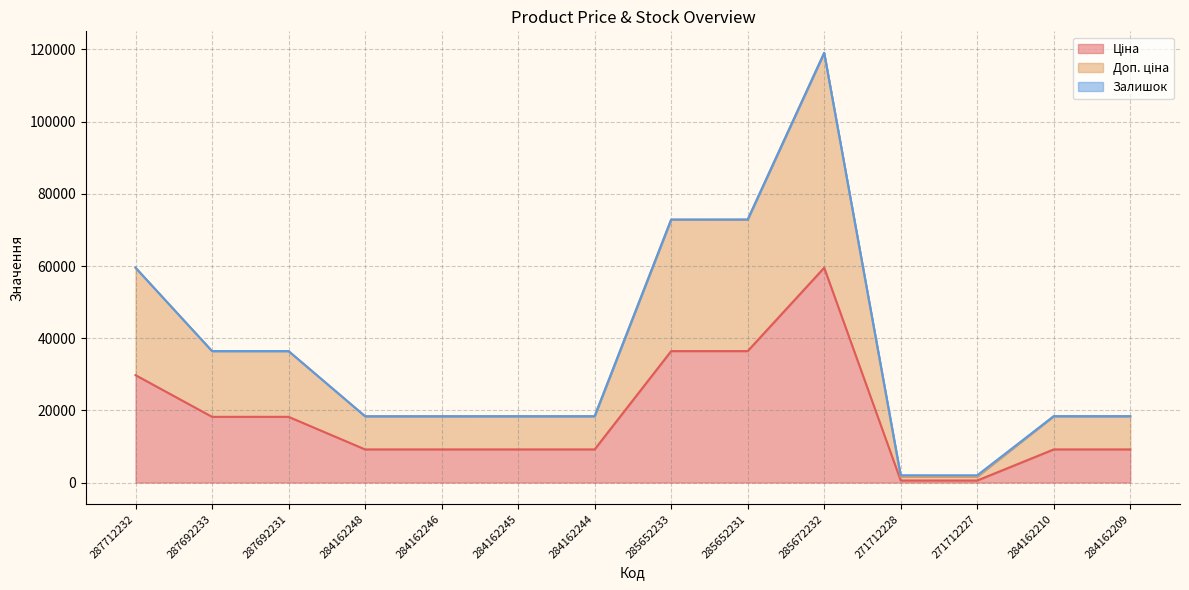

How many lines are shown in the chart?

3